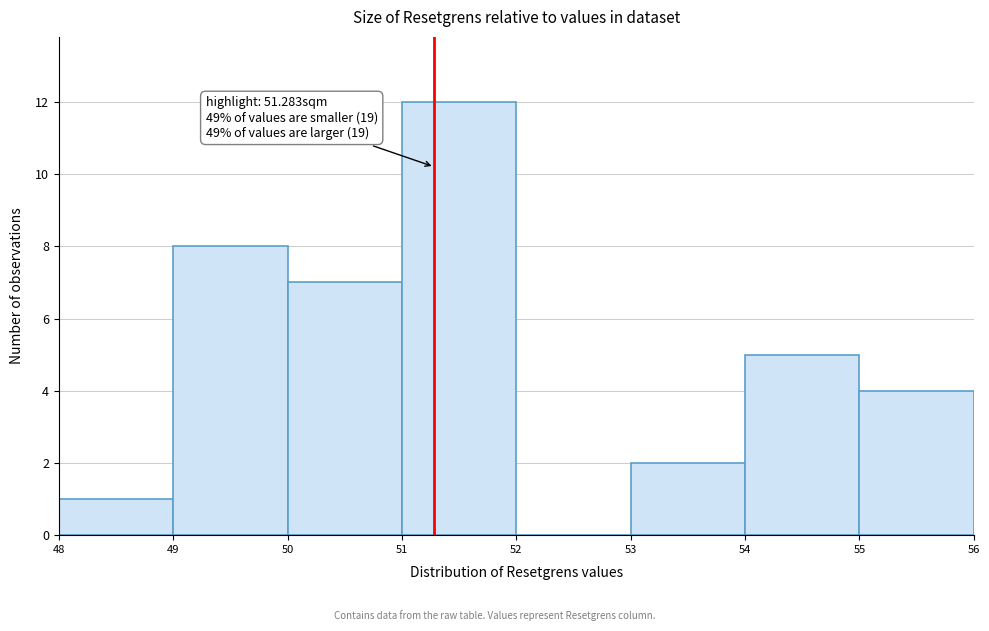

Which range on the x-axis has the tallest bar?

51 to 52